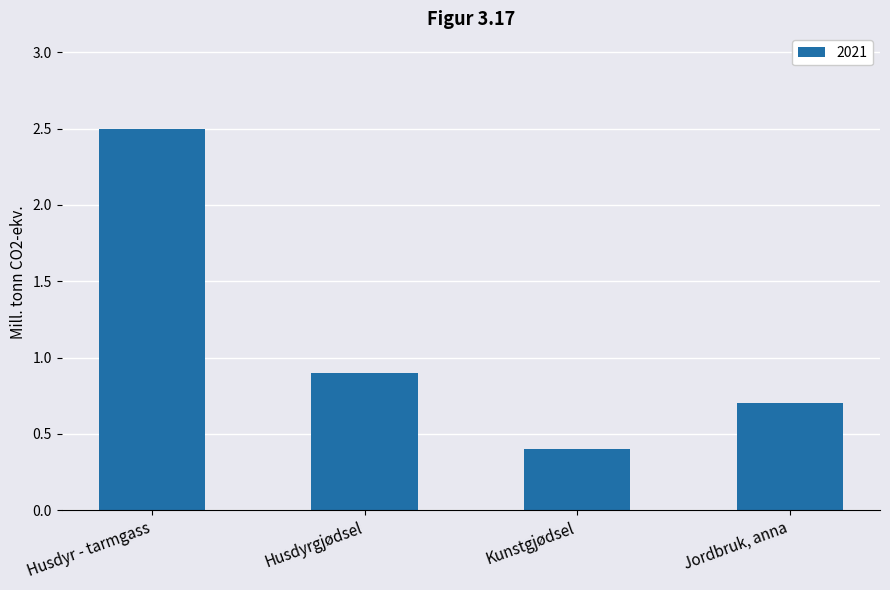

List the labels in order of value, smallest first.

Kunstgjødsel, Jordbruk, anna, Husdyrgjødsel, Husdyr - tarmgass